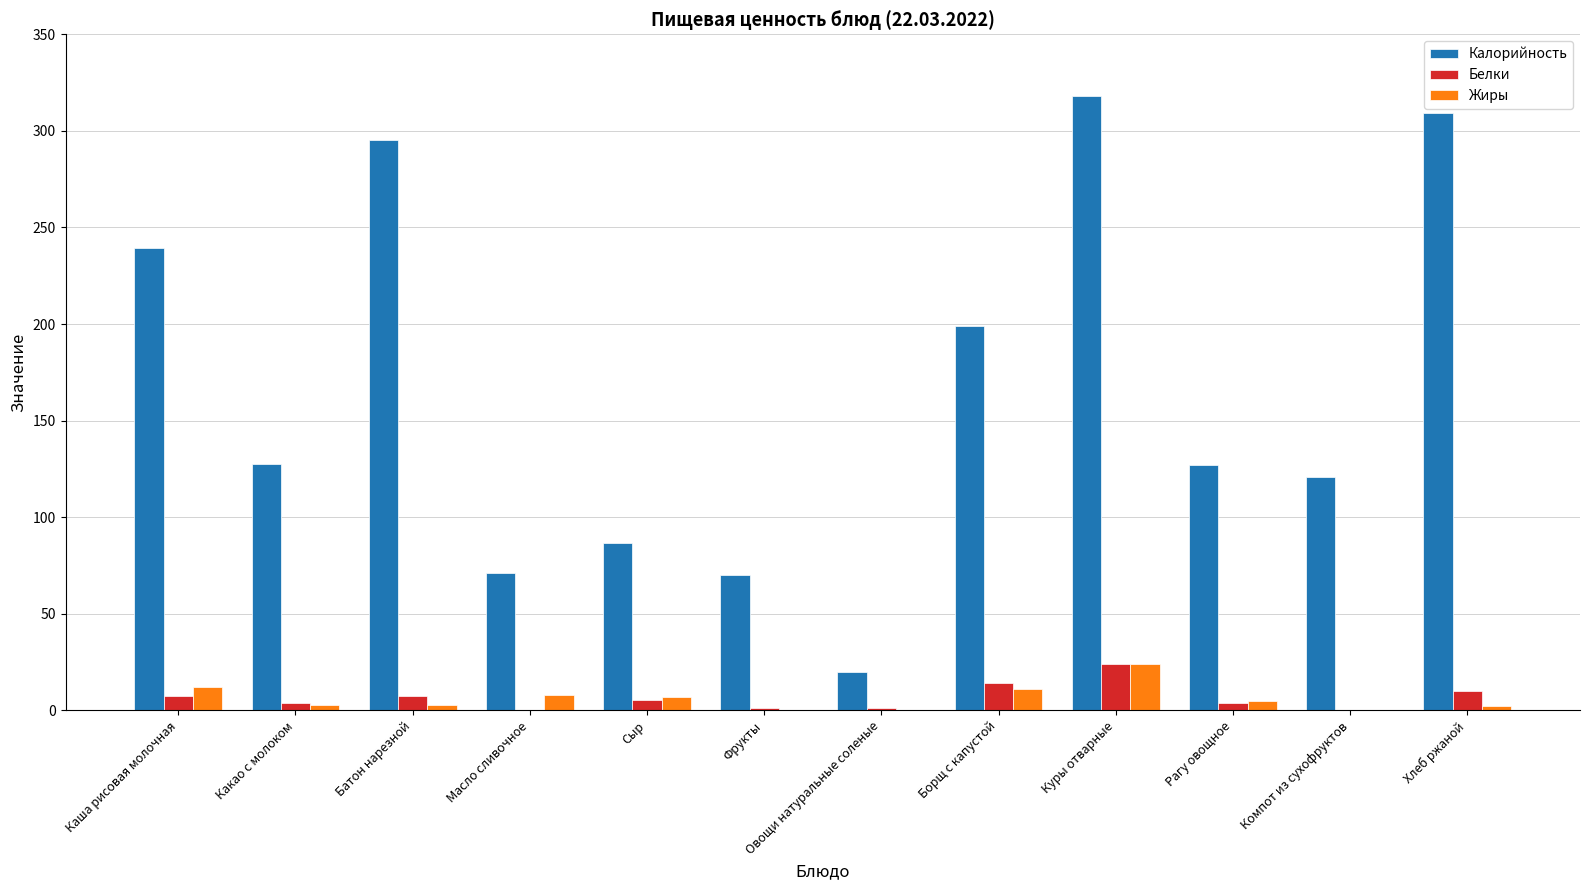

Which series changed the most between Сыр and Хлеб ржаной?

Калорийность